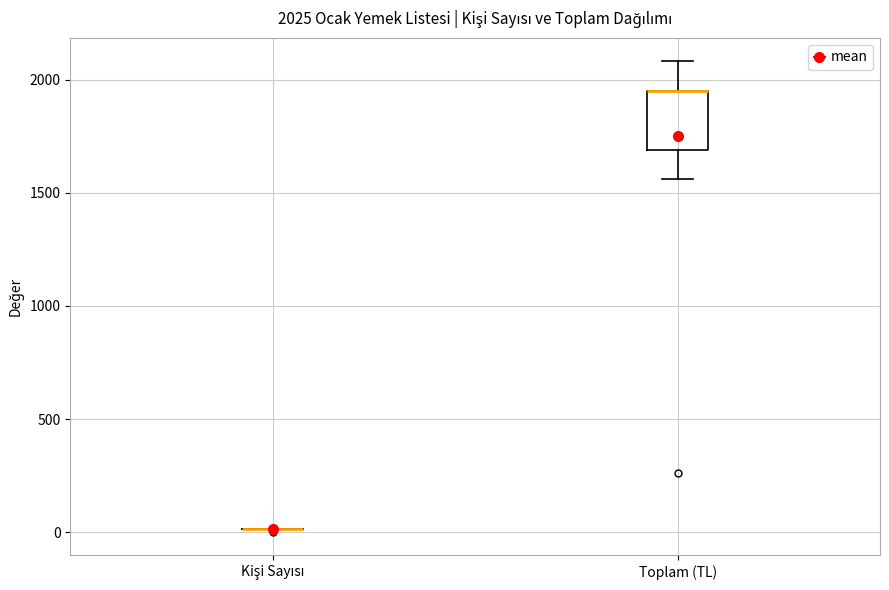

Which box is the tallest, from its lower edge to its upper edge?

Toplam (TL)